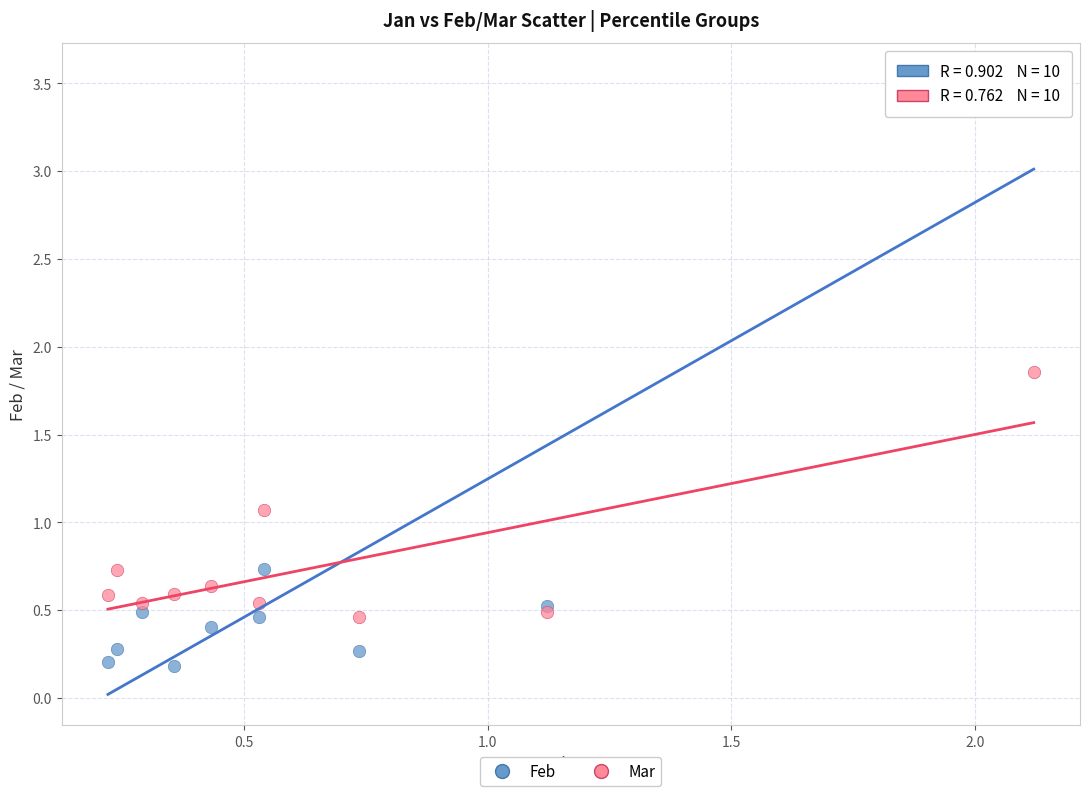

Which series reaches the maximum Y coordinate?

Feb